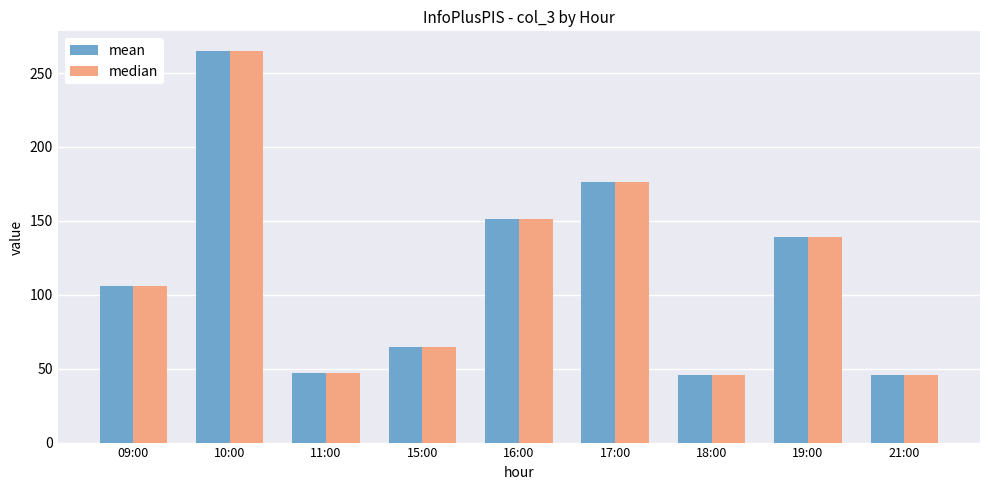

At which category is the sum across all series the highest?

10:00